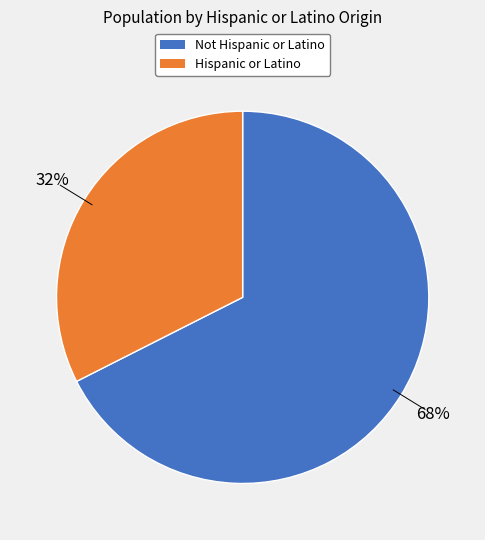

Does any single category account for the majority?

Yes